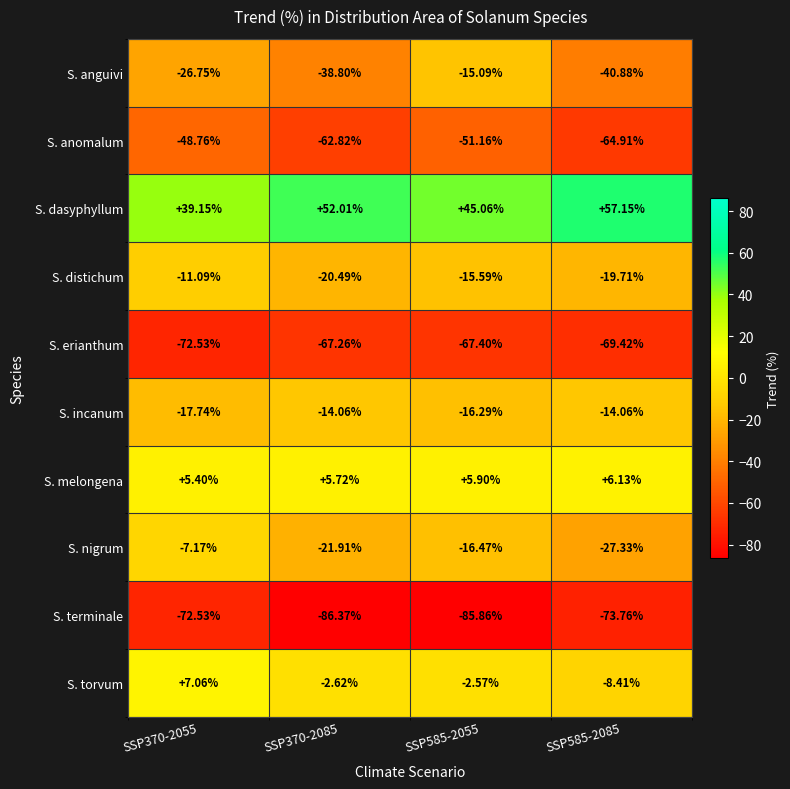

Which series has the largest range (max minus min)?

S. anguivi